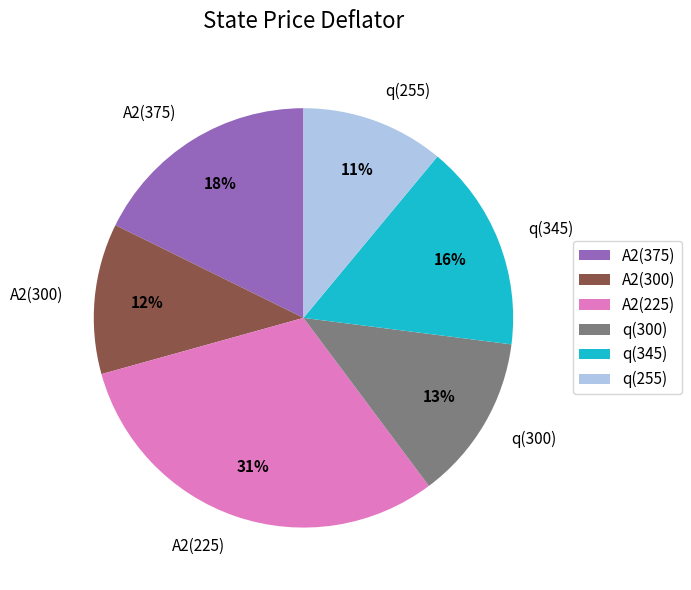

Count the number of slices in the pie.

6